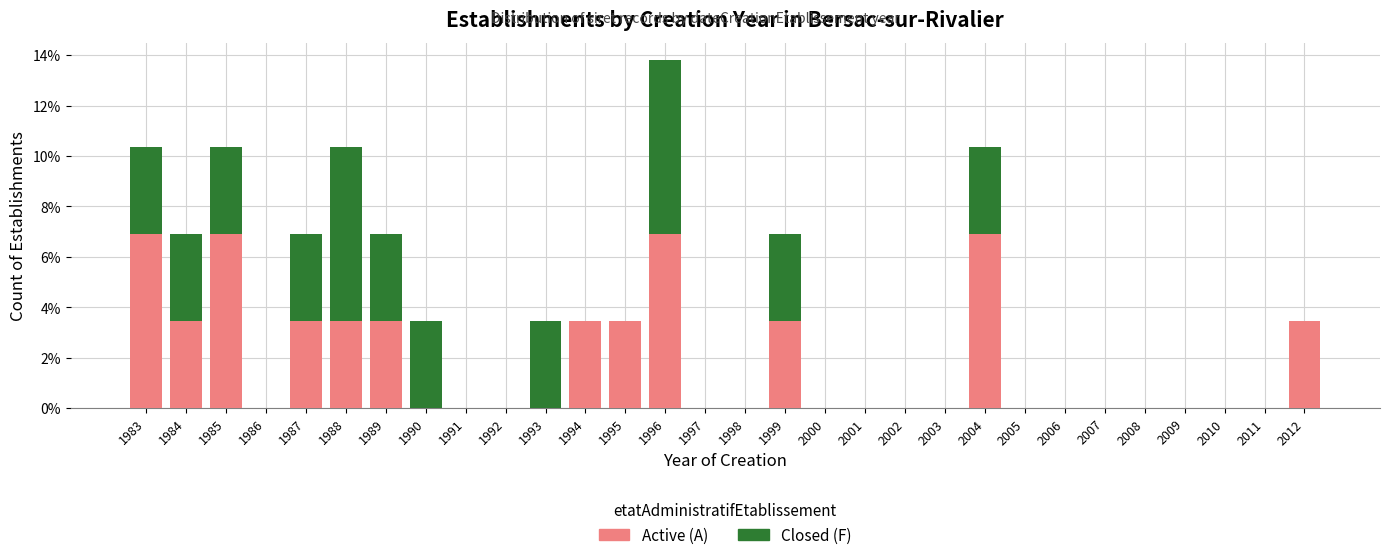

Are the bars grouped side by side (vs. stacked)?

No